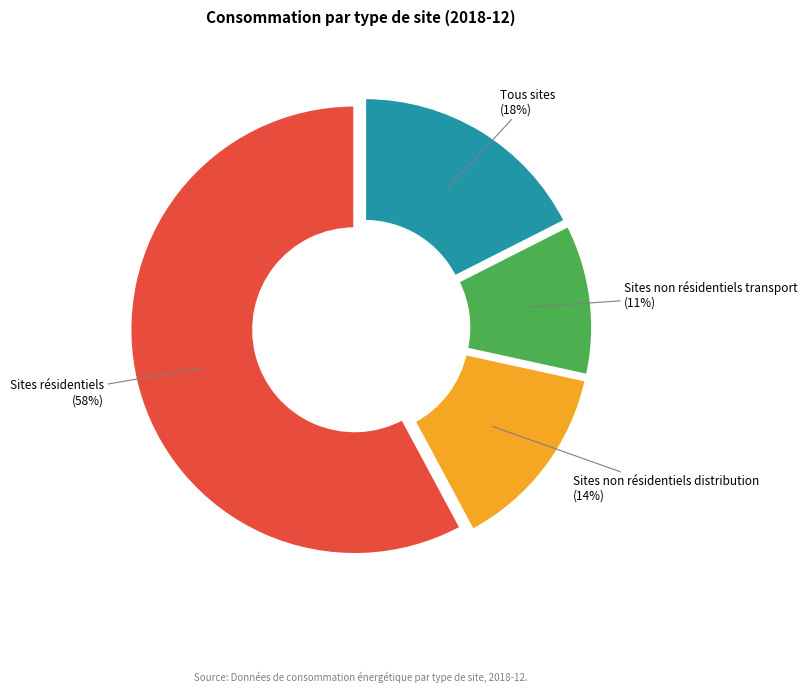

Does any single category account for the majority?

Yes